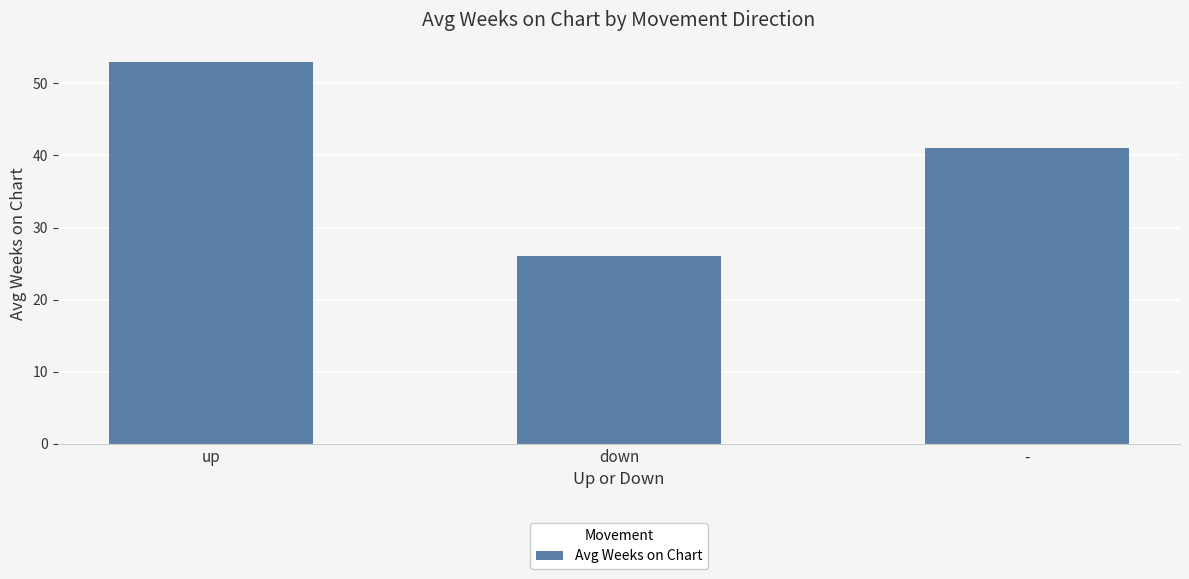

Rank the categories by value from lowest to highest.

down, -, up